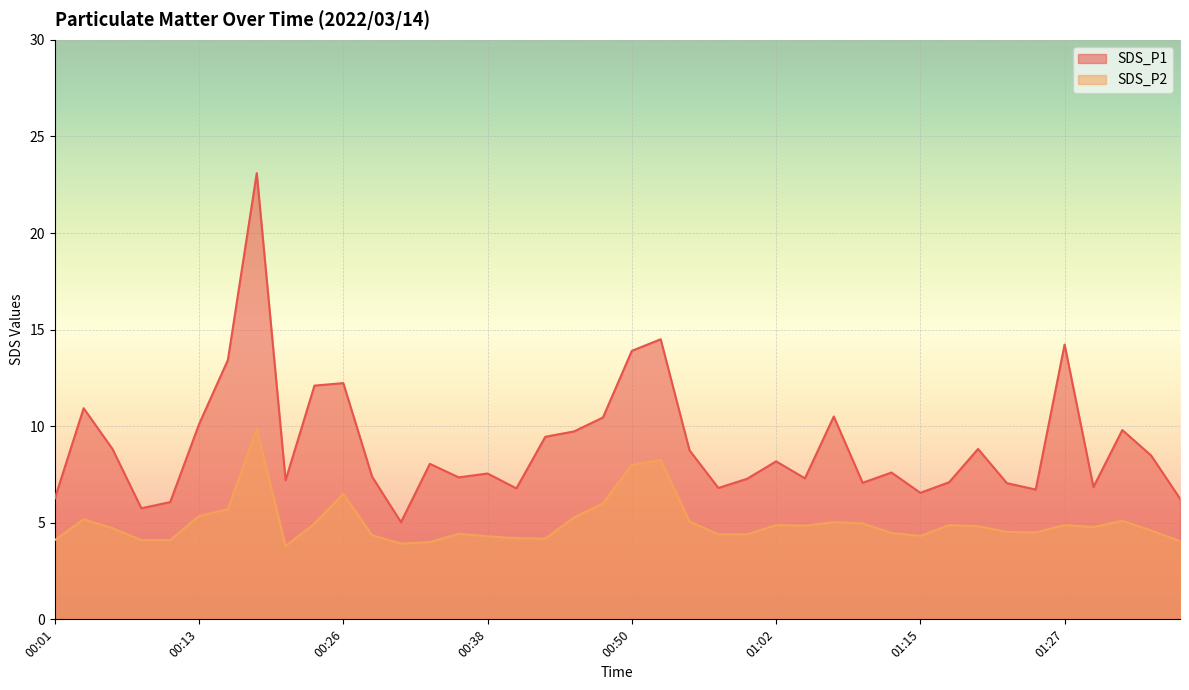

What is the total value across all series at 00:01?

10.3